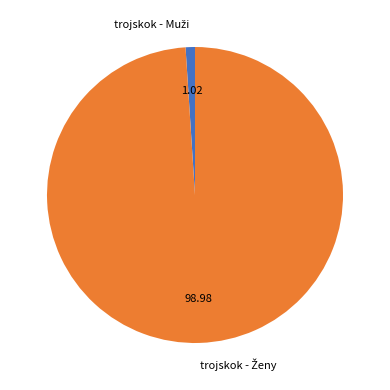

To the nearest percent, what is the difference between the largest and smallest slice percentages?

98%